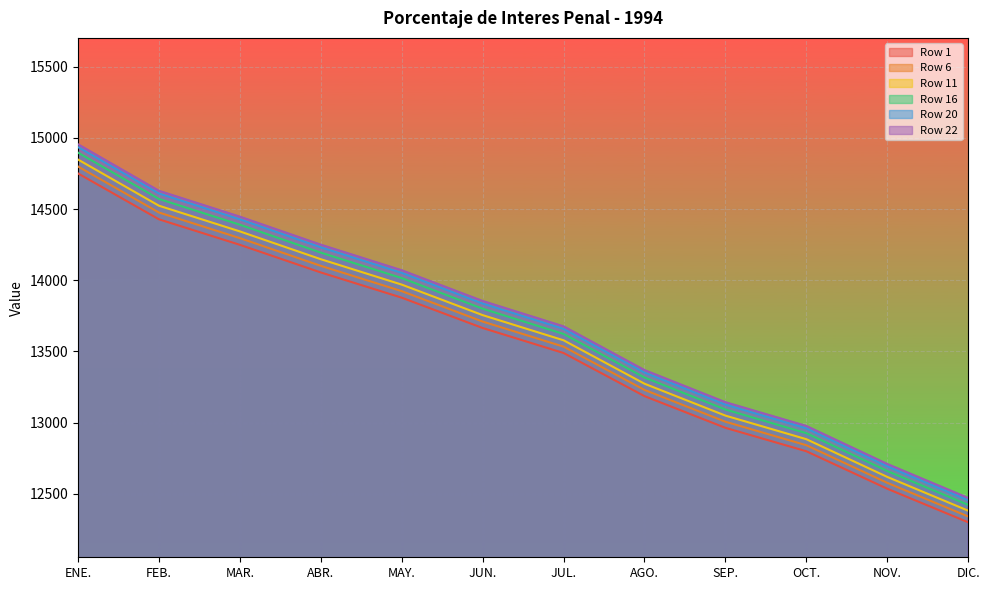

The value of Row 6 at DIC. is 12339.5. True or false?

True